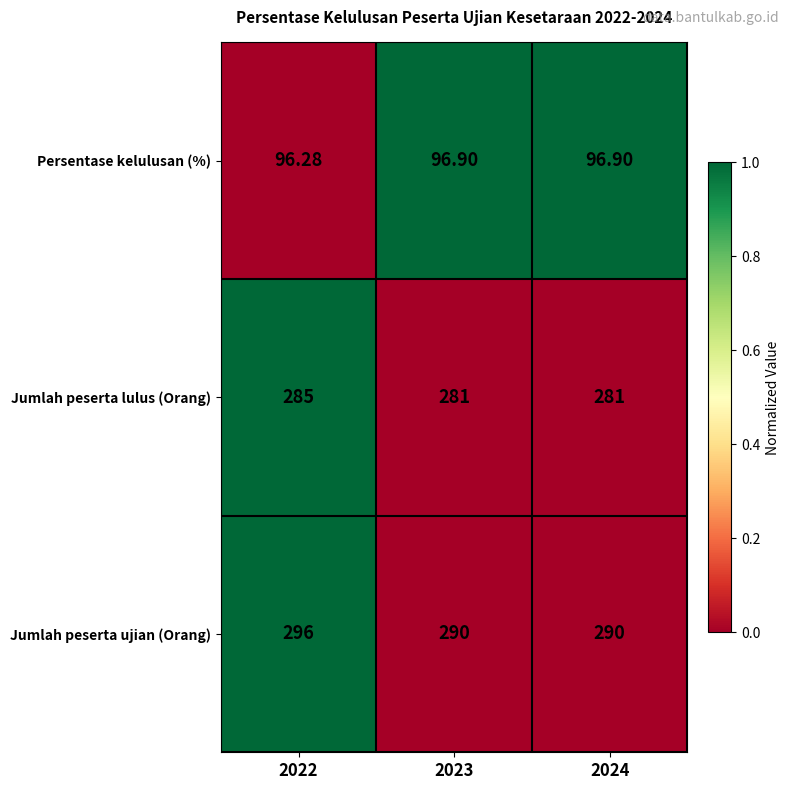

Is the value of Persentase kelulusan (%) at 2024 greater than the value of Jumlah peserta ujian (Orang) at 2024?

No